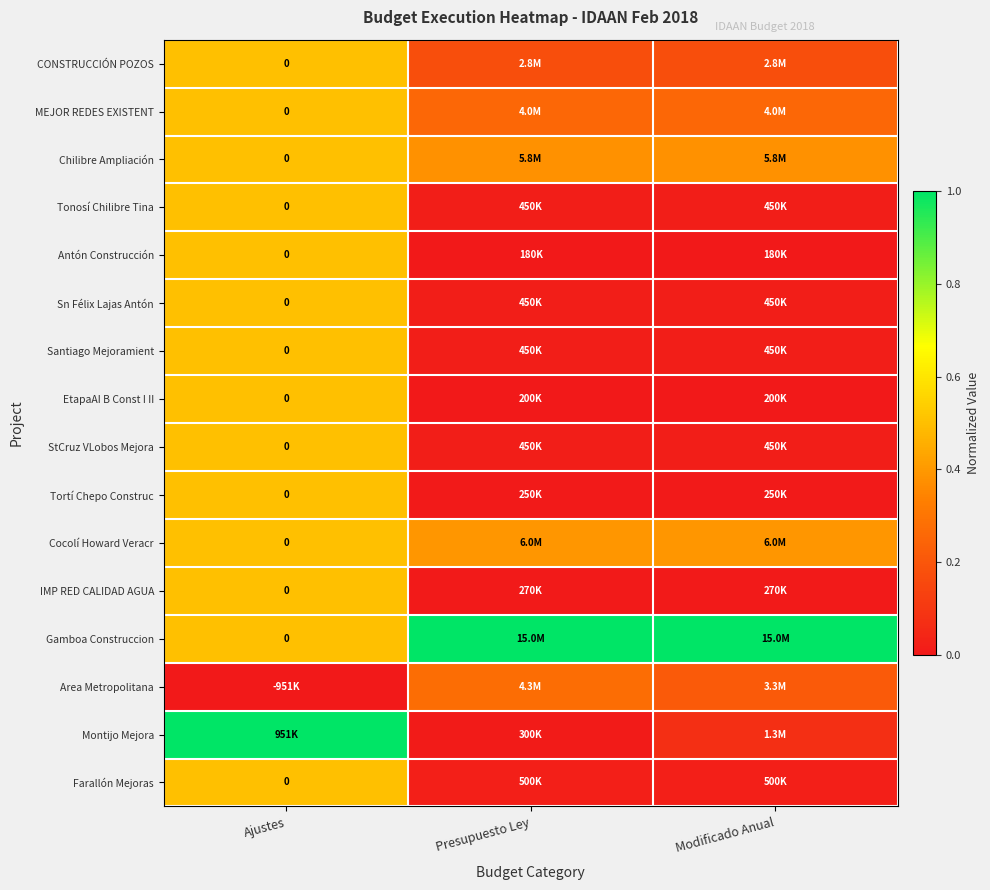

What is the spread (max minus min) of values at Modificado Anual?

1.0